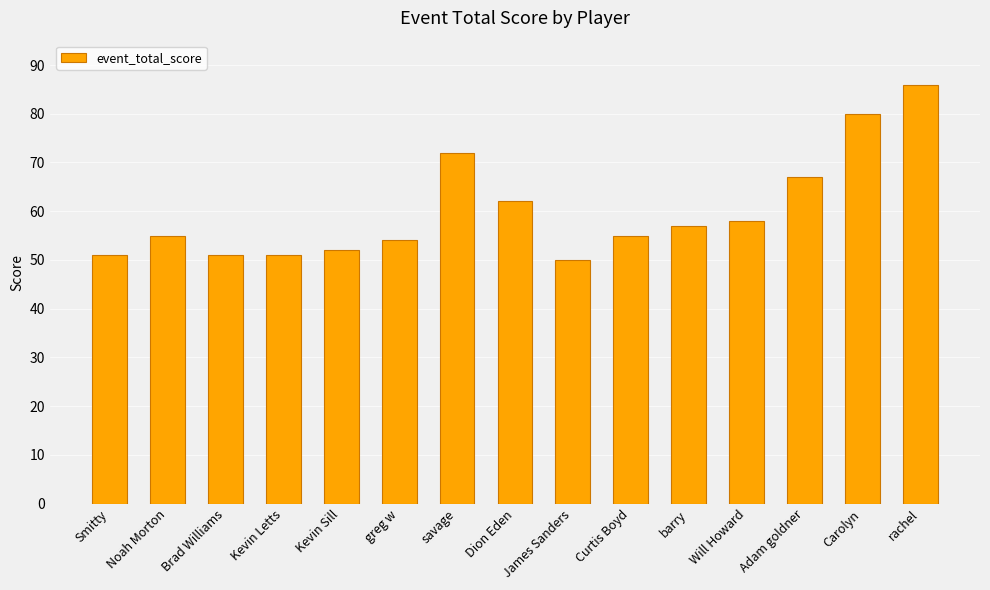

Between Carolyn and barry, which is larger?

Carolyn